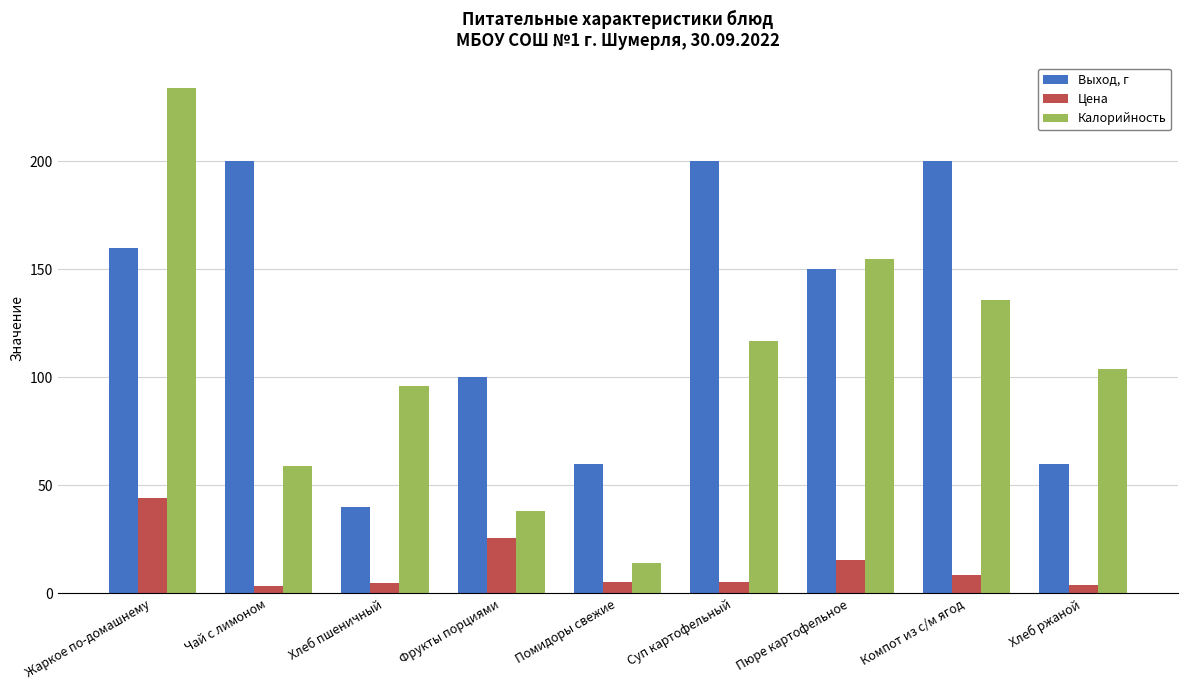

What is the label of the 4th bar from the left?

Фрукты порциями